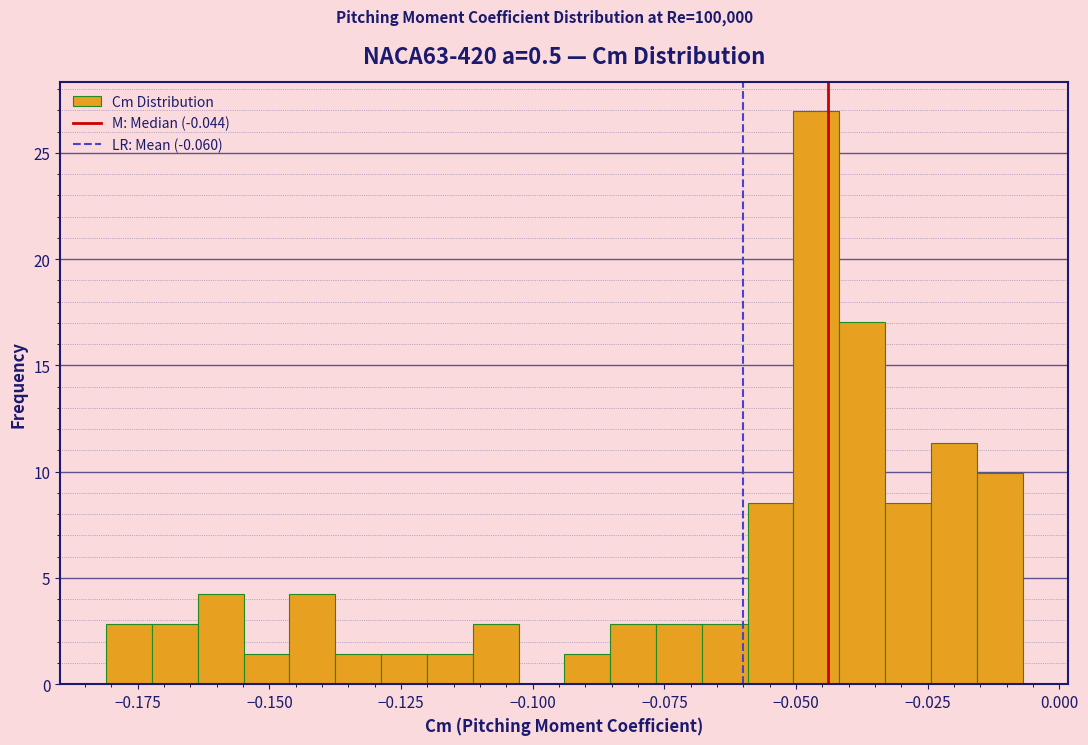

Around what value on the x-axis is the tallest bar? Give the approximate position of its centre, as read against the axis.

-0.045